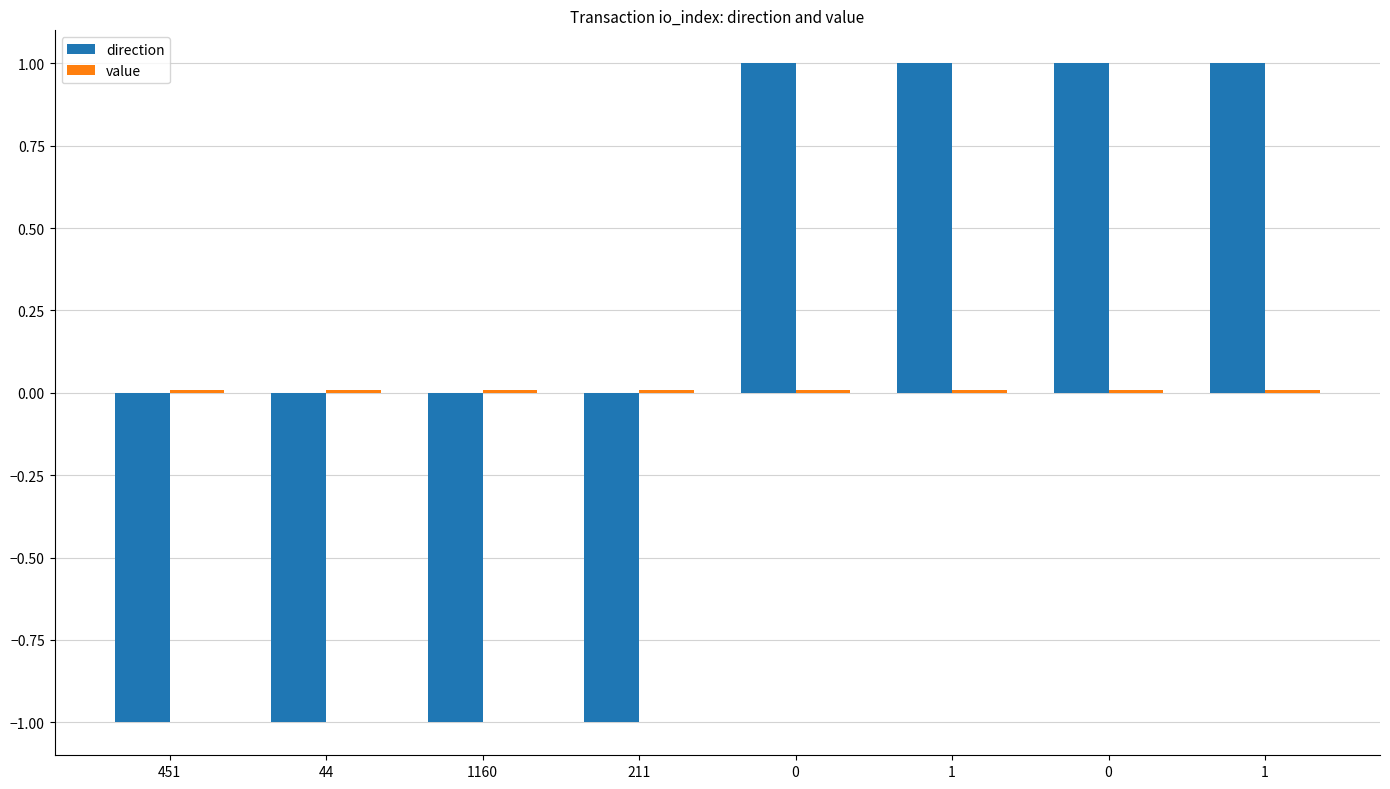

Is it true that value equals 0.0 at 211?

False